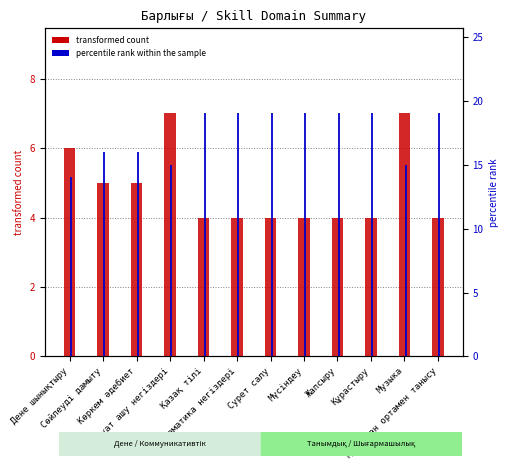

How many transformed count values are between 4 and 6?

10